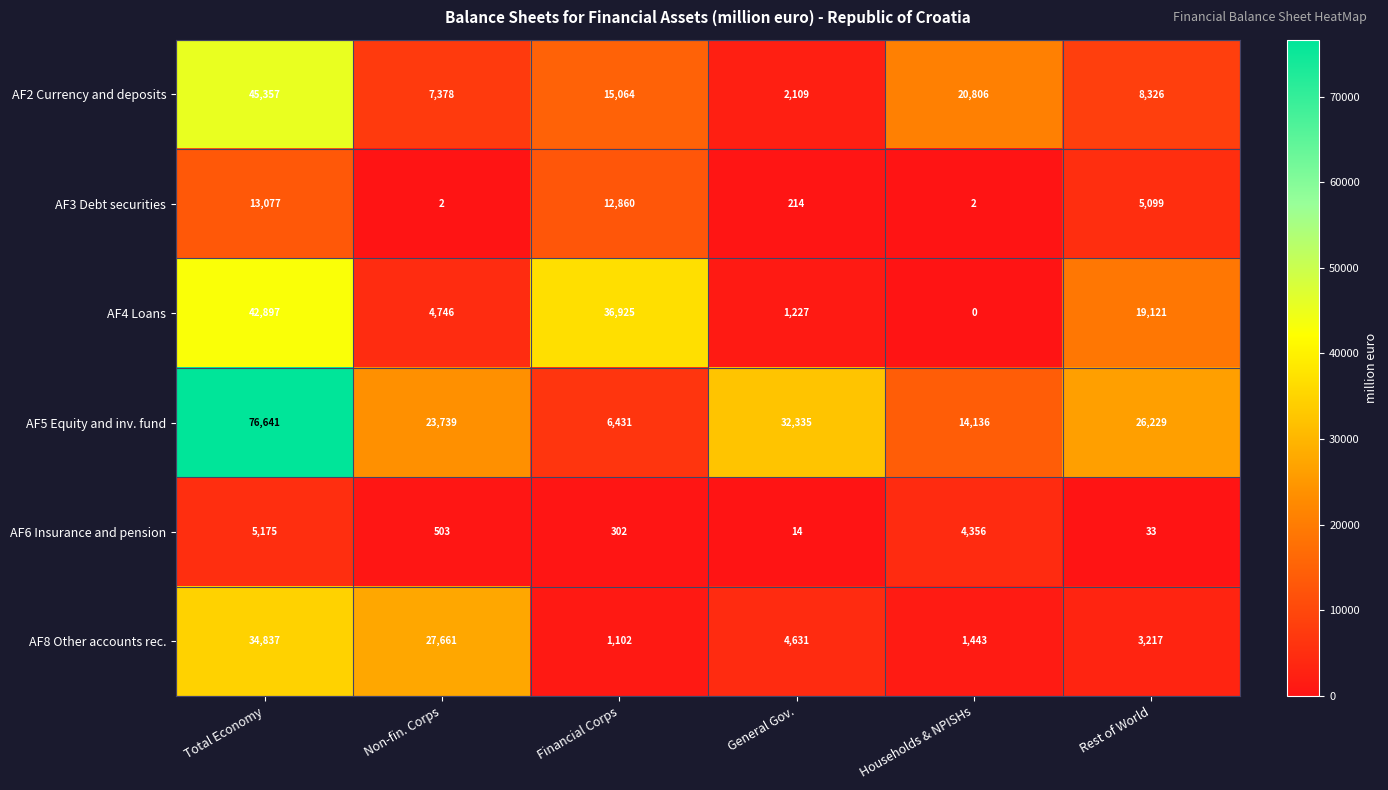

At which category is the sum across all series the highest?

Total Economy